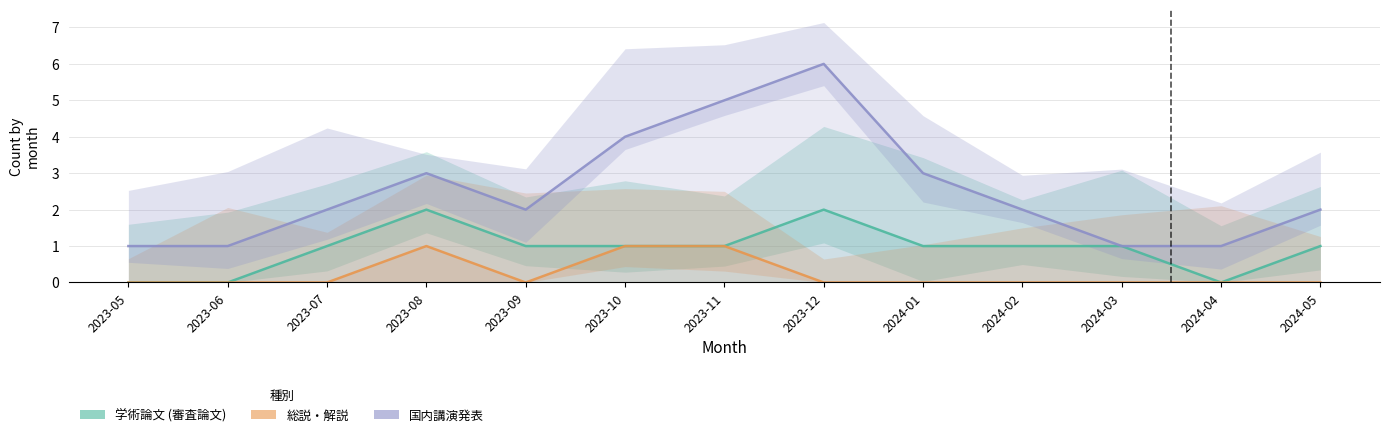

Which series has the widest spread of values?

国内講演発表